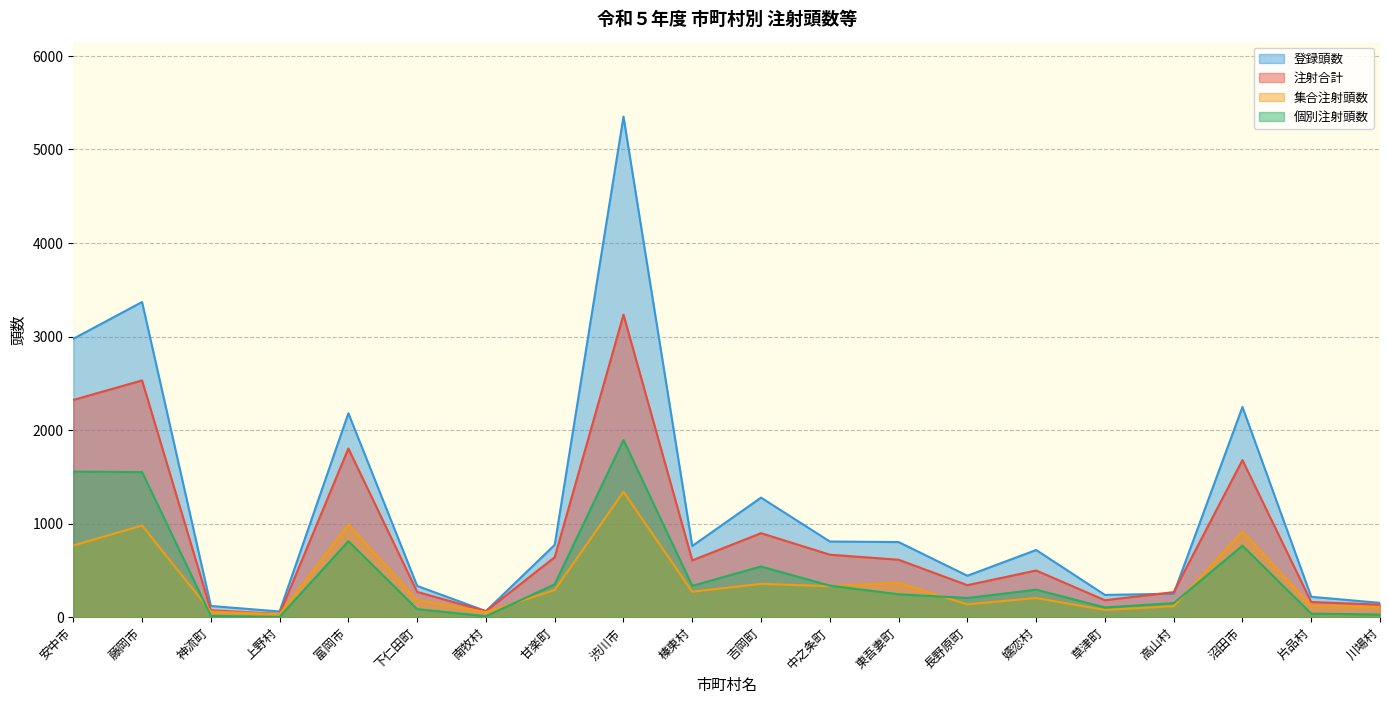

What is the difference between the 注射合計 values at 片品村 and 草津町?

19